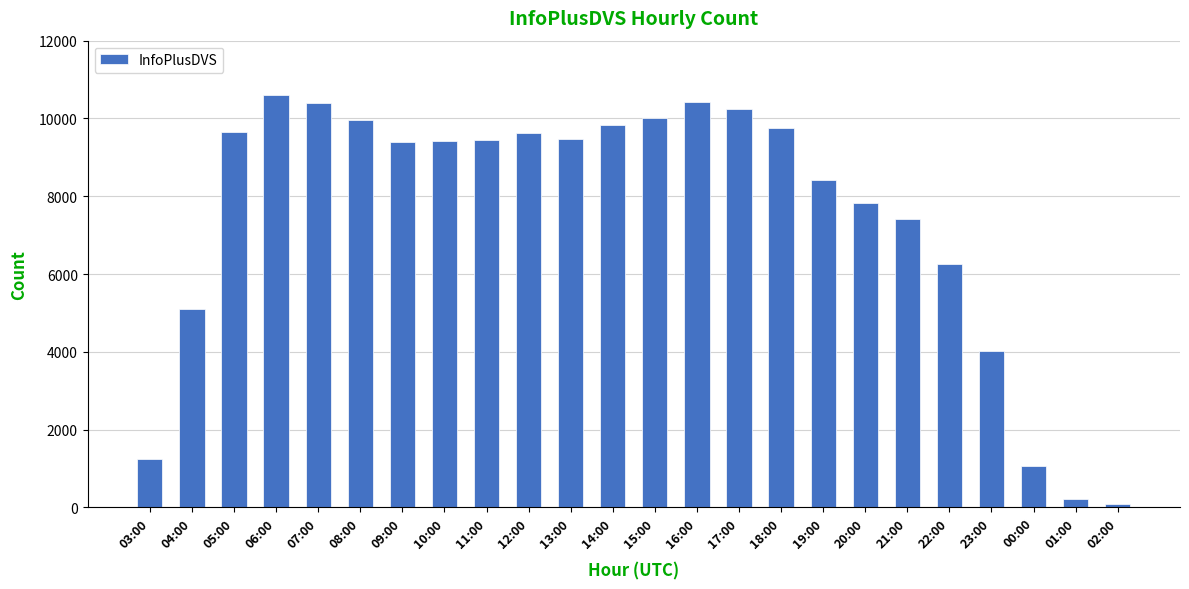

Where is the data nearest to the value 5346?

04:00